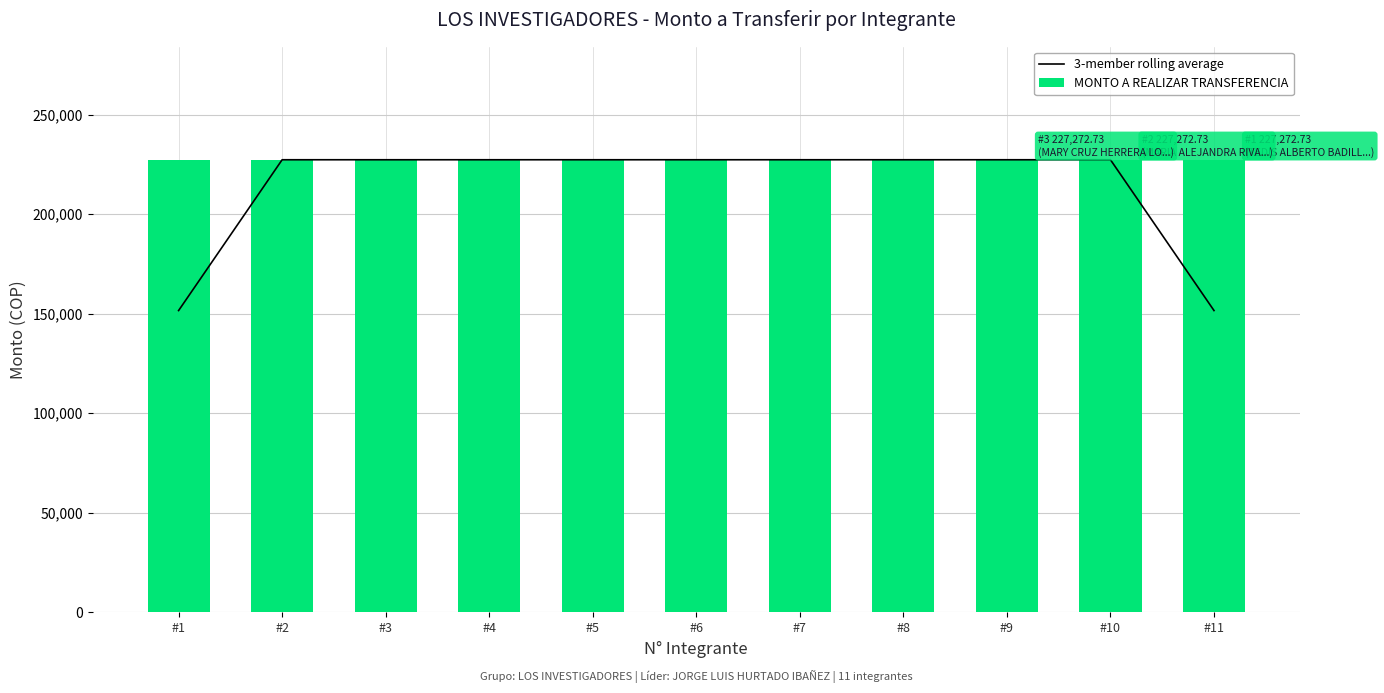

Which has a higher value, #4 or #10?

#4